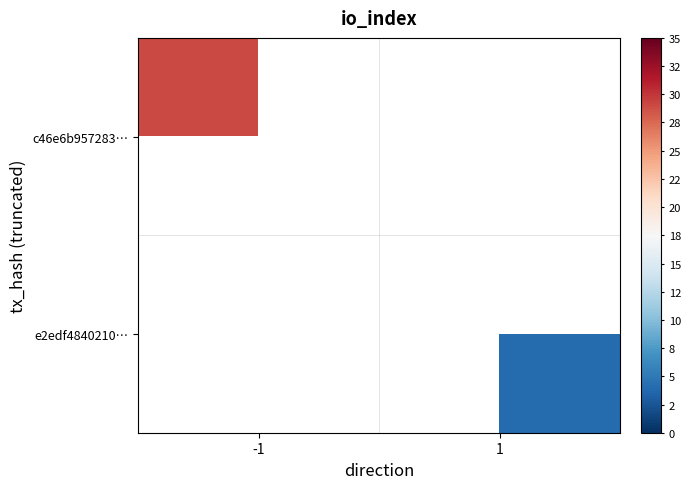

How many data points does each series have?

2